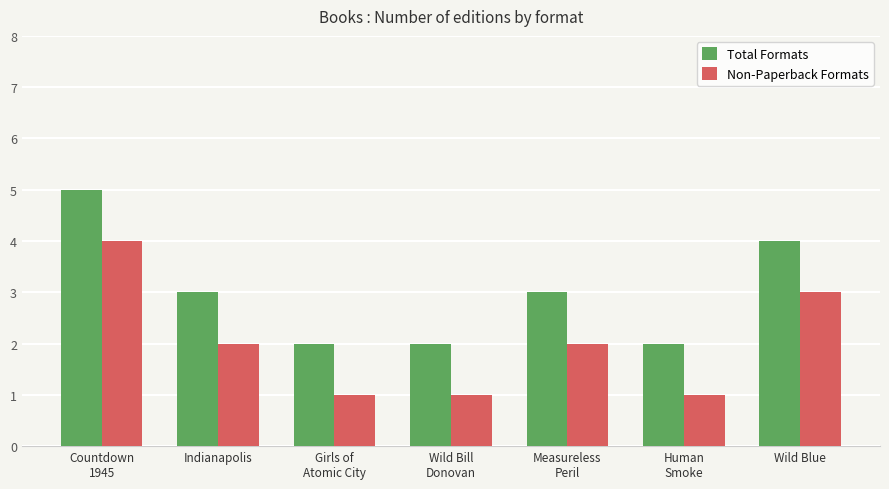

Reading left to right, transcribe all the data shown in this chart.

Total Formats: Countdown
1945=5	Indianapolis=3	Girls of
Atomic City=2	Wild Bill
Donovan=2	Measureless
Peril=3	Human
Smoke=2	Wild Blue=4
Non-Paperback Formats: Countdown
1945=4	Indianapolis=2	Girls of
Atomic City=1	Wild Bill
Donovan=1	Measureless
Peril=2	Human
Smoke=1	Wild Blue=3